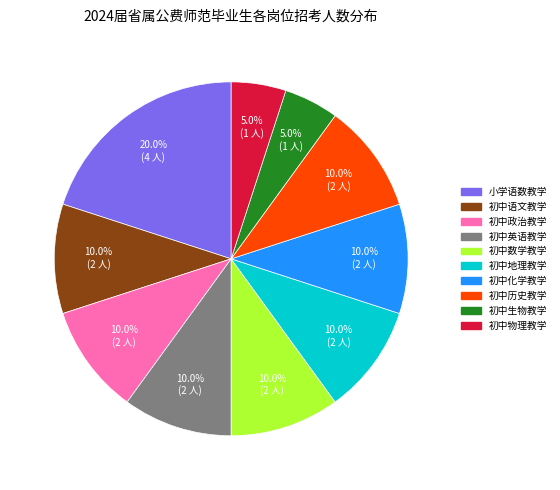

Which slice is the largest?

小学语数教学